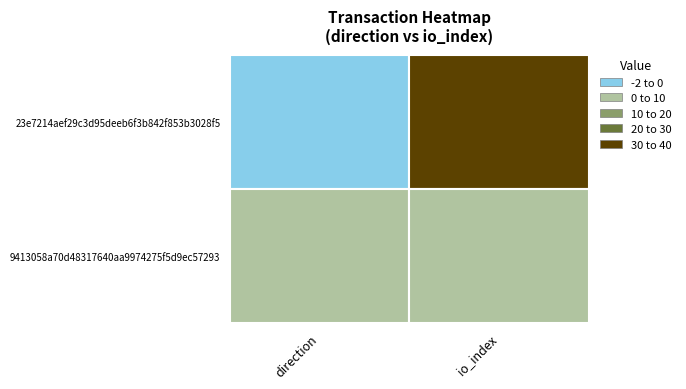

What is the greatest value displayed?

38